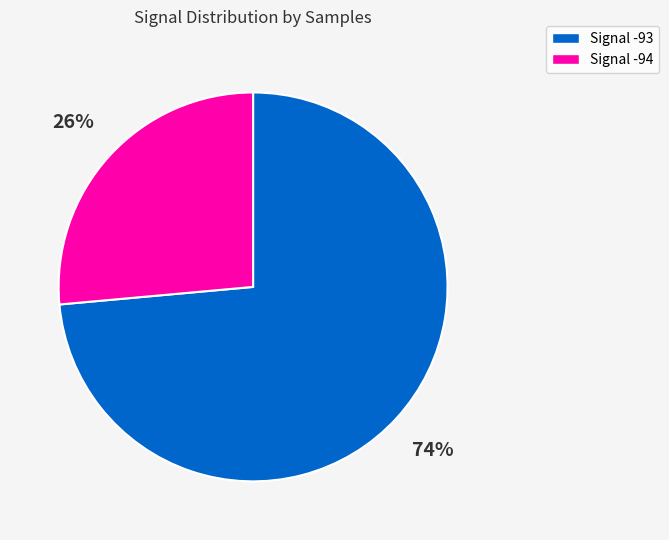

Is it true that Signal -93 is 74% of the pie?

True